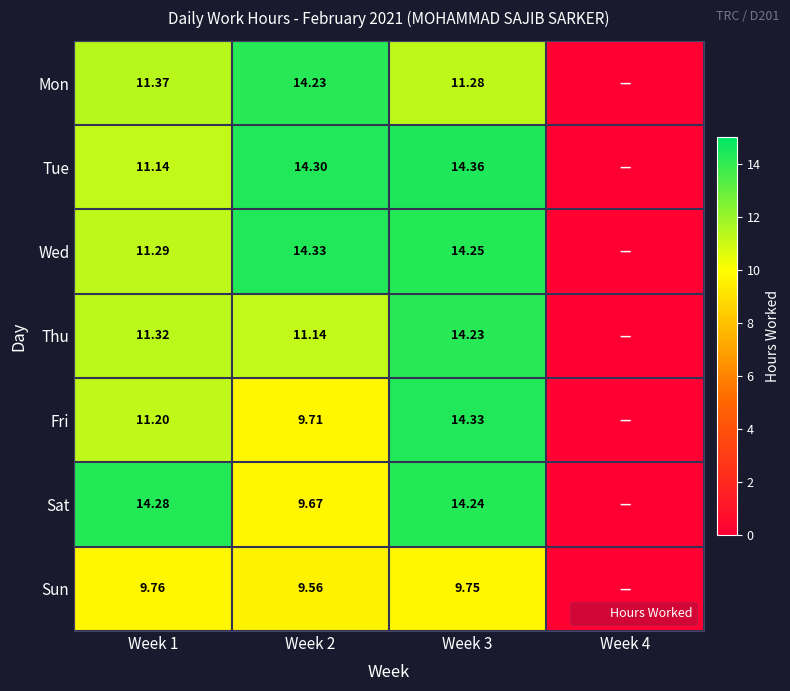

How many values in the Mon series are below 11?

1